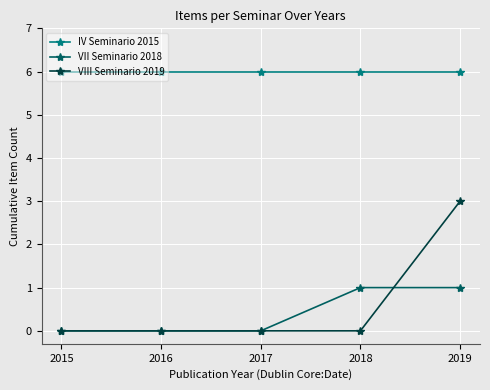

Is the value of VII Seminario 2018 at 2019 greater than the value of IV Seminario 2015 at 2018?

No